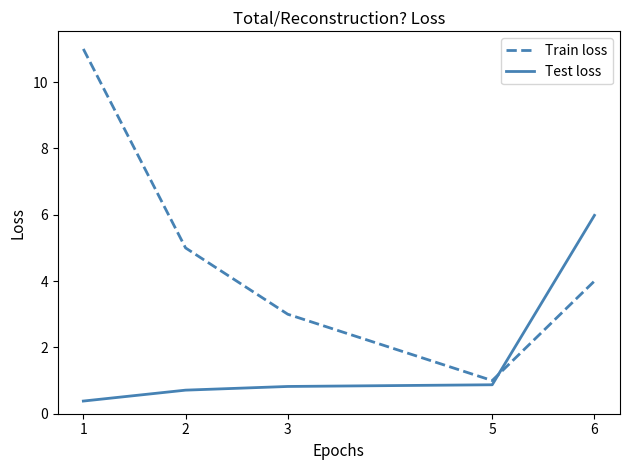

Read the Test loss value at 1.

0.4